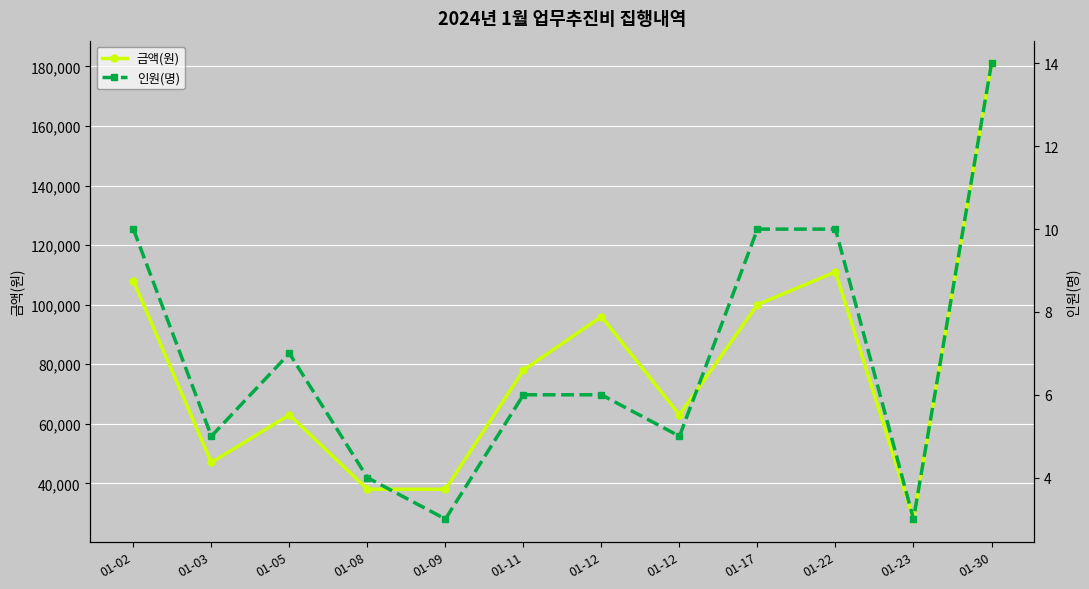

At 01-12, list the series in order from largest to smallest.

금액(원), 인원(명)